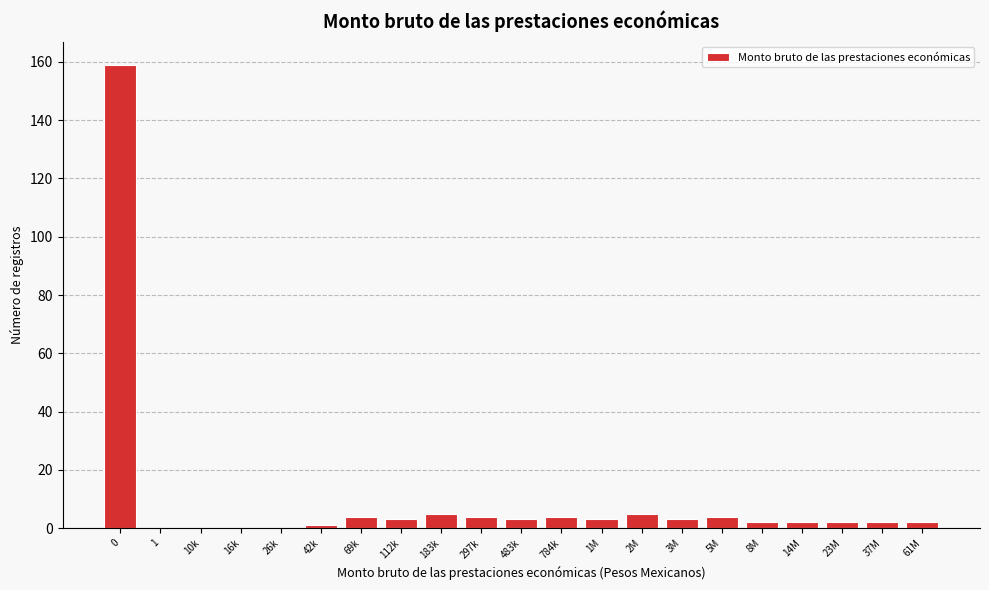

Reading right to left, transcribe all the data shown in this chart.

61M=2	37M=2	23M=2	14M=2	8M=2	5M=4	3M=3	2M=5	1M=3	784k=4	483k=3	297k=4	183k=5	112k=3	69k=4	42k=1	26k=0	16k=0	10k=0	1=0	0=159